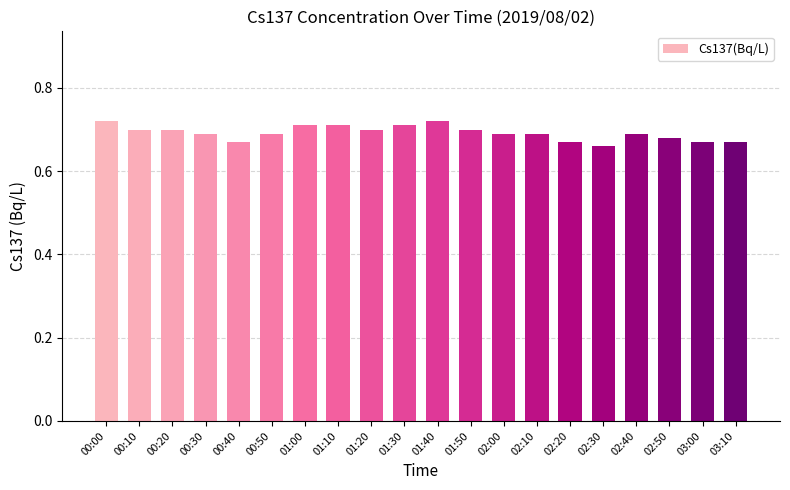

What is the sum of the values at 00:20 and 01:10?

1.4